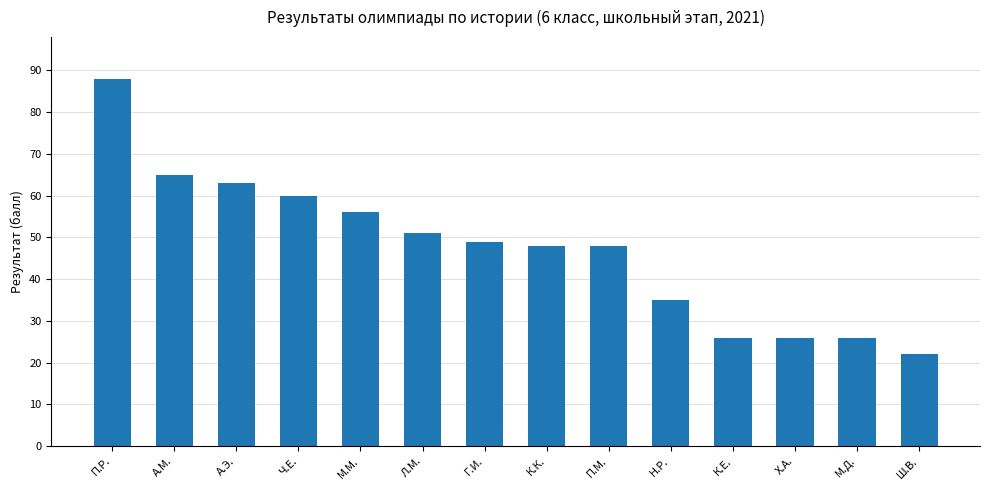

What is the sum of the values at Ш.В. and М.М.?

78